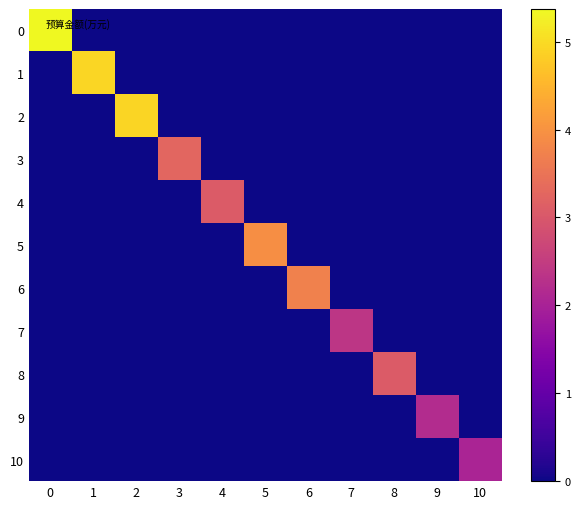

How many distinct data groups are displayed?

11